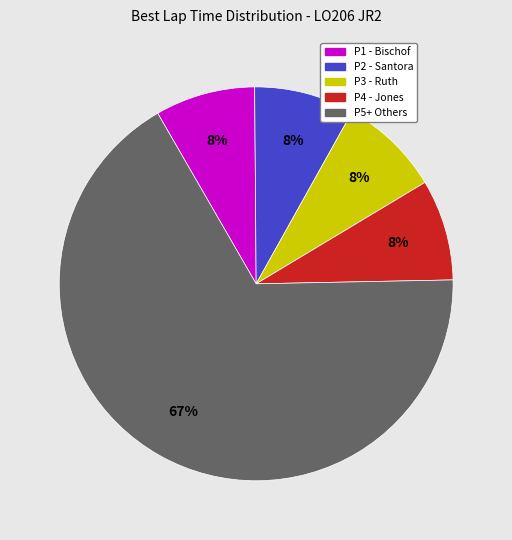

To the nearest percent, what is the average slice percentage?

20%